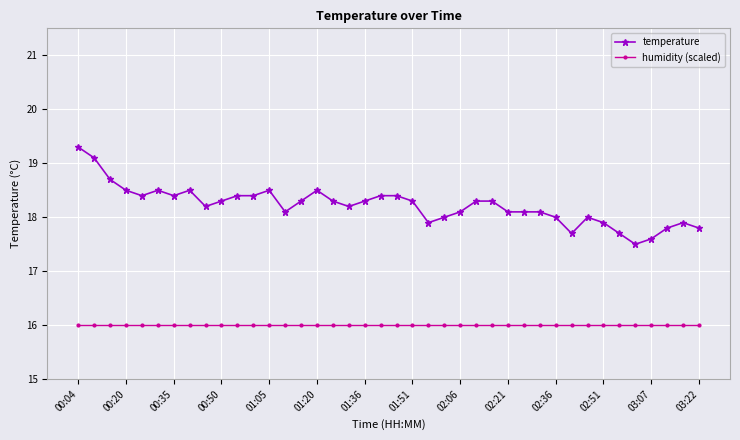

What is the sum of all temperature values?

728.8